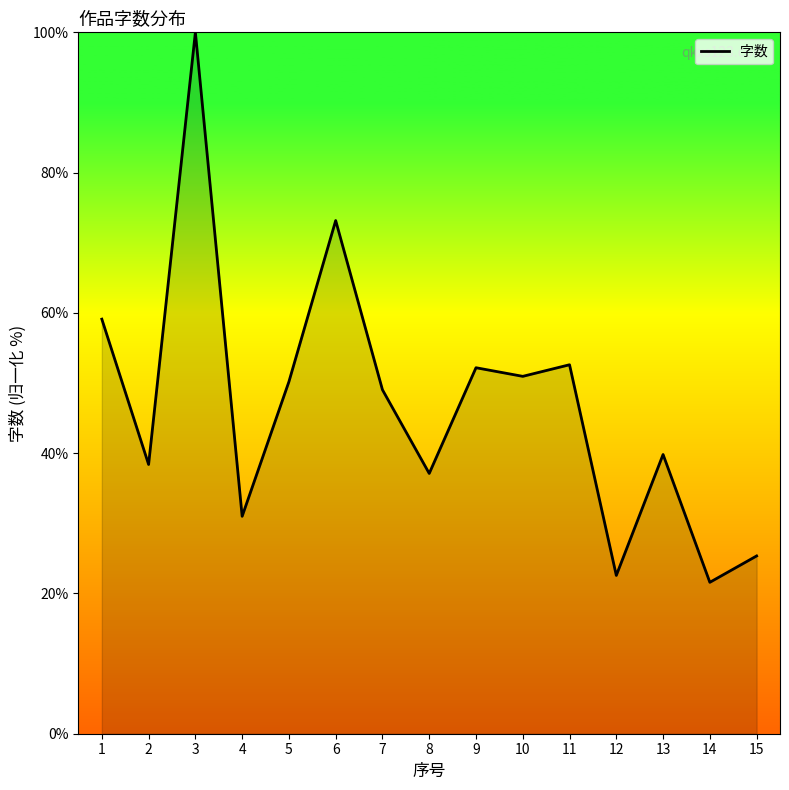

At which category does the chart reach its peak across all series?

3